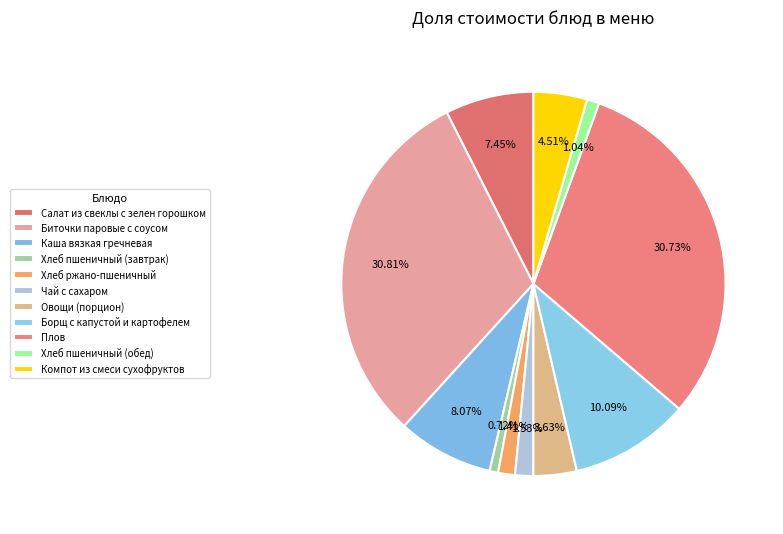

How many segments does this pie chart have?

11